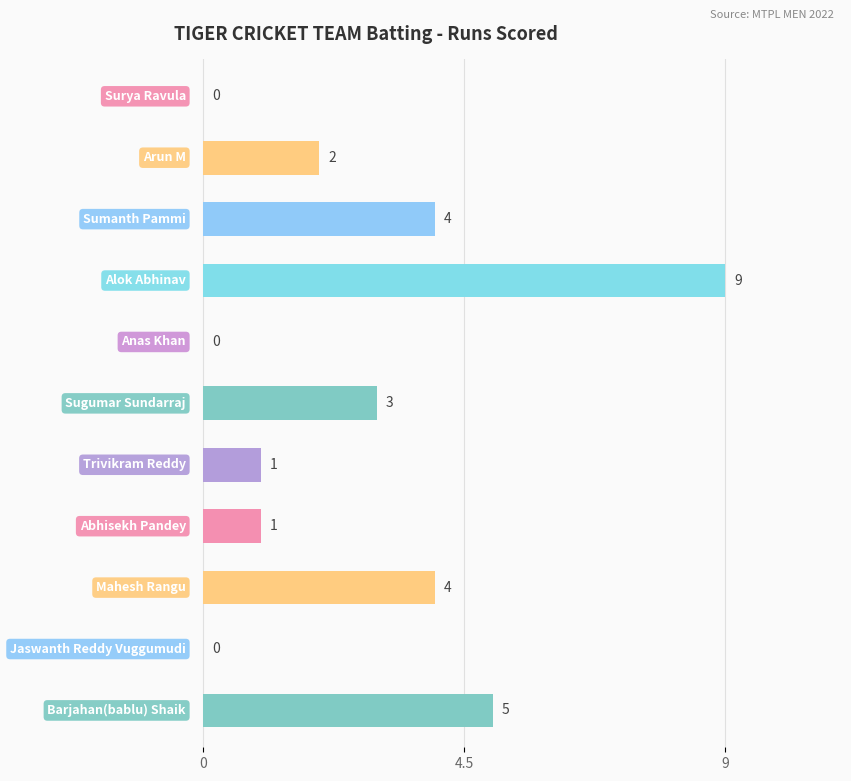

How many values are between 0 and 4?

9